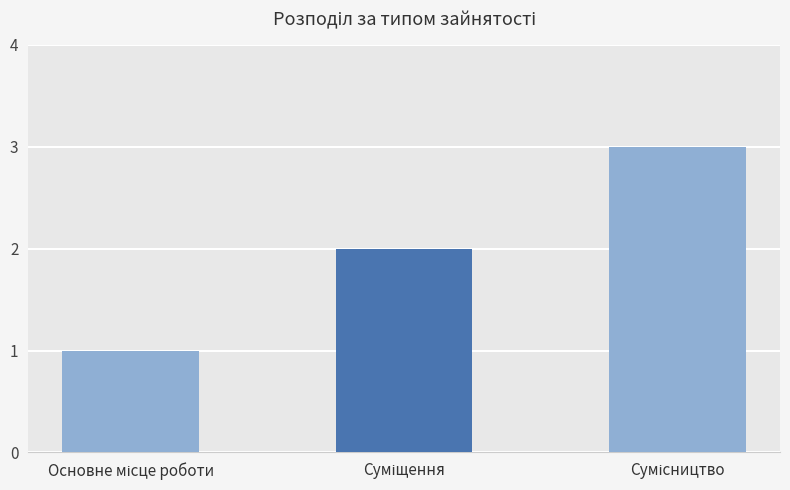

What is the difference between the maximum and minimum values?

2